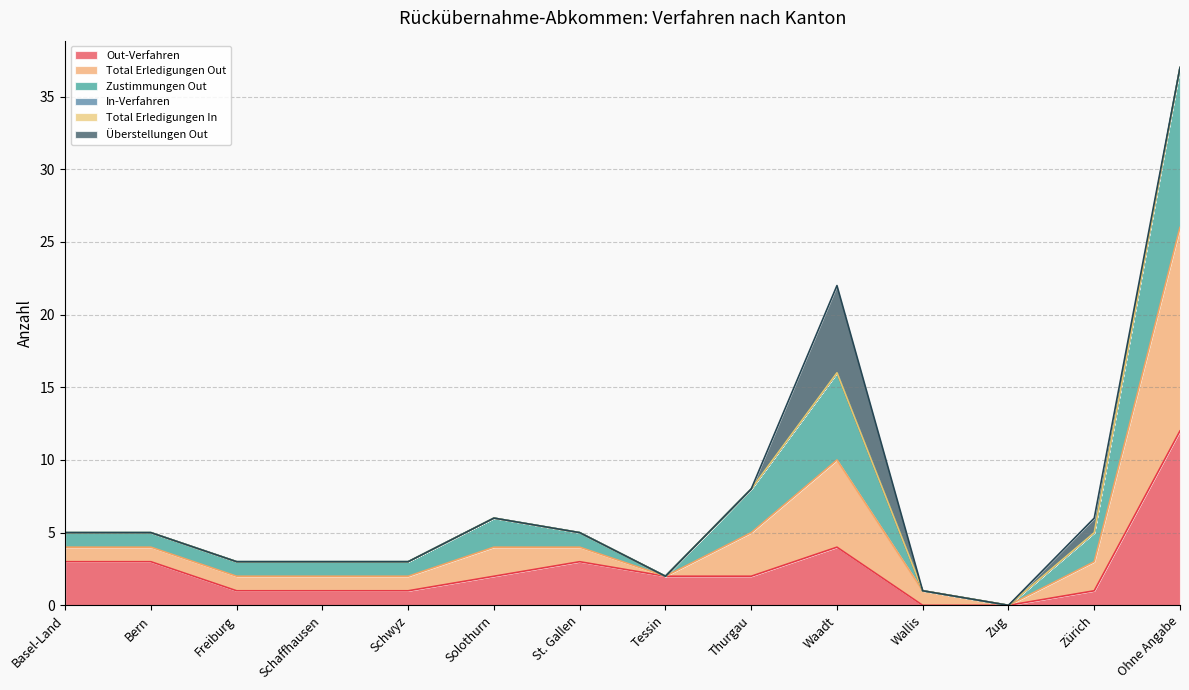

How many lines are shown in the chart?

6